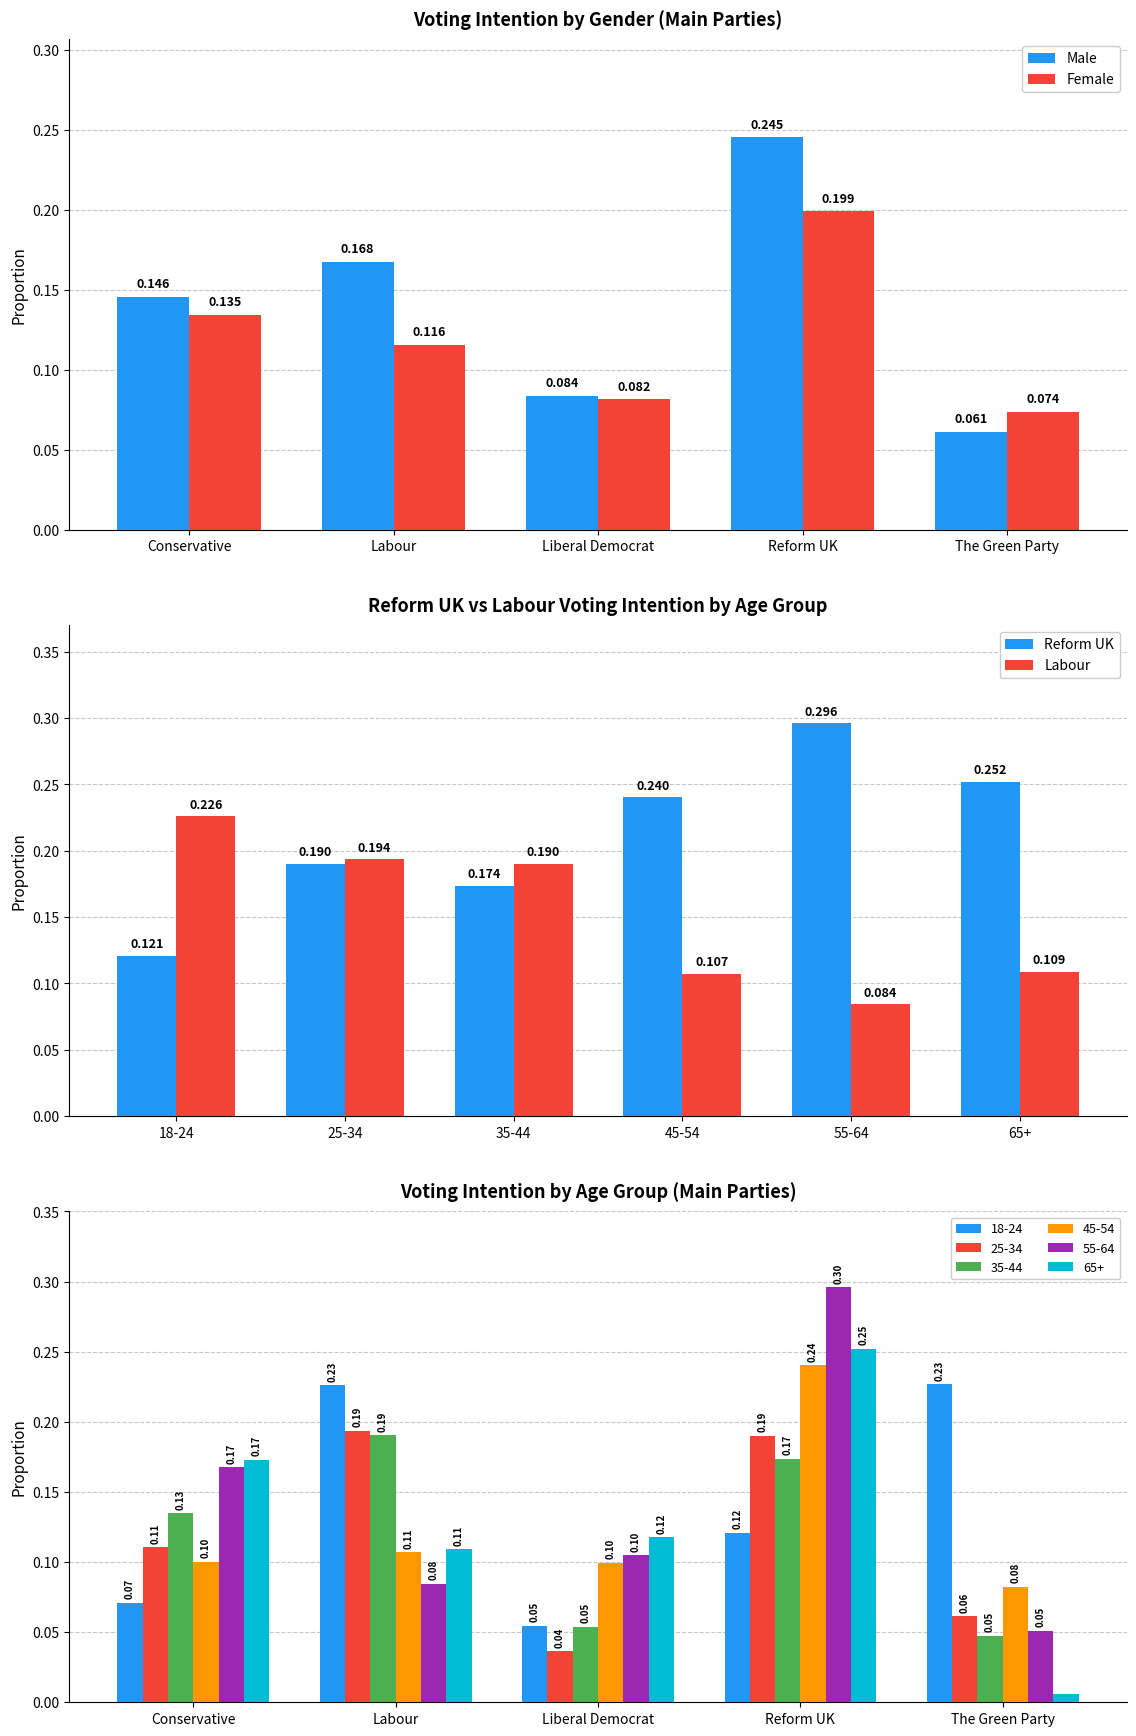

What is the highest value of the Male series?

0.2